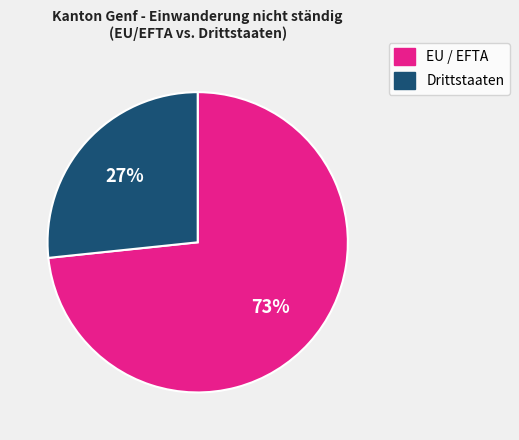

How many slices are in this pie chart?

2